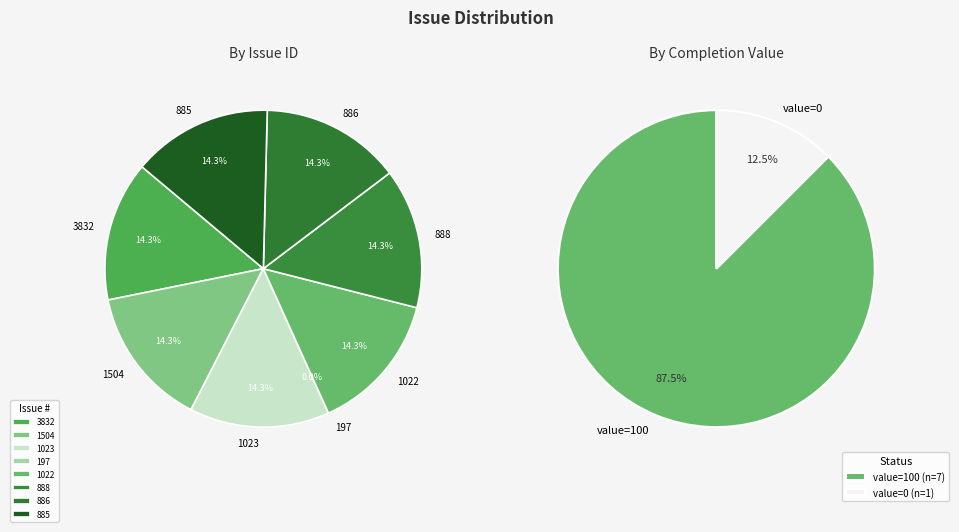

True or false: 888 accounts for 28% of the total.

False